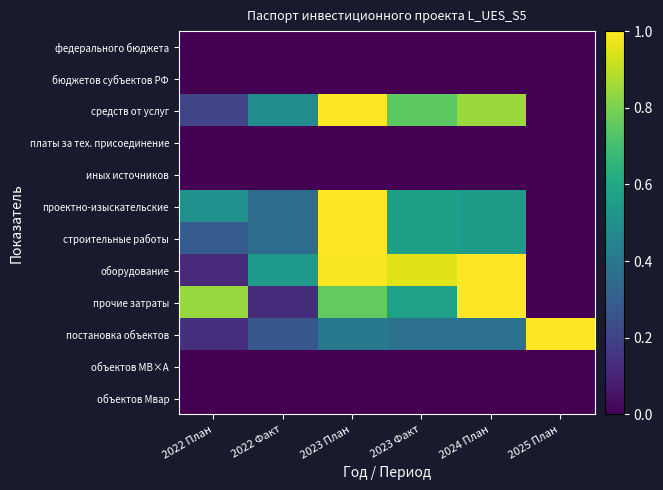

Rank the series at 2025 План from highest to lowest value.

постановка объектов, федерального бюджета, бюджетов субъектов РФ, средств от услуг, платы за тех. присоединение, иных источников, проектно-изыскательские, строительные работы, оборудование, прочие затраты, объектов МВ×А, объектов Мвар